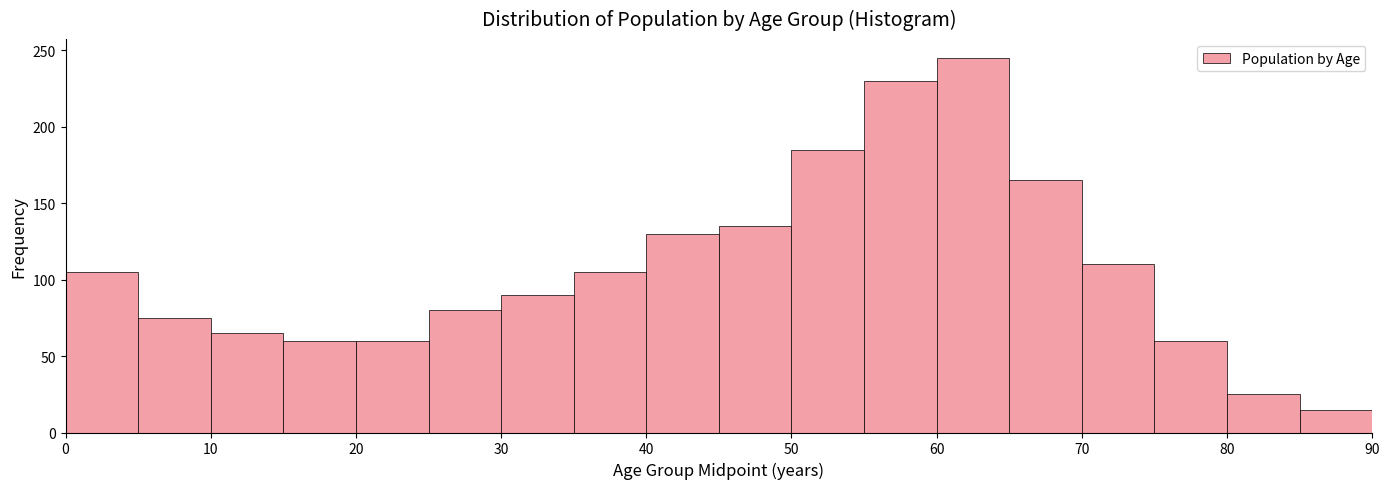

Over which range of the x-axis is the bar tallest?

60 to 65